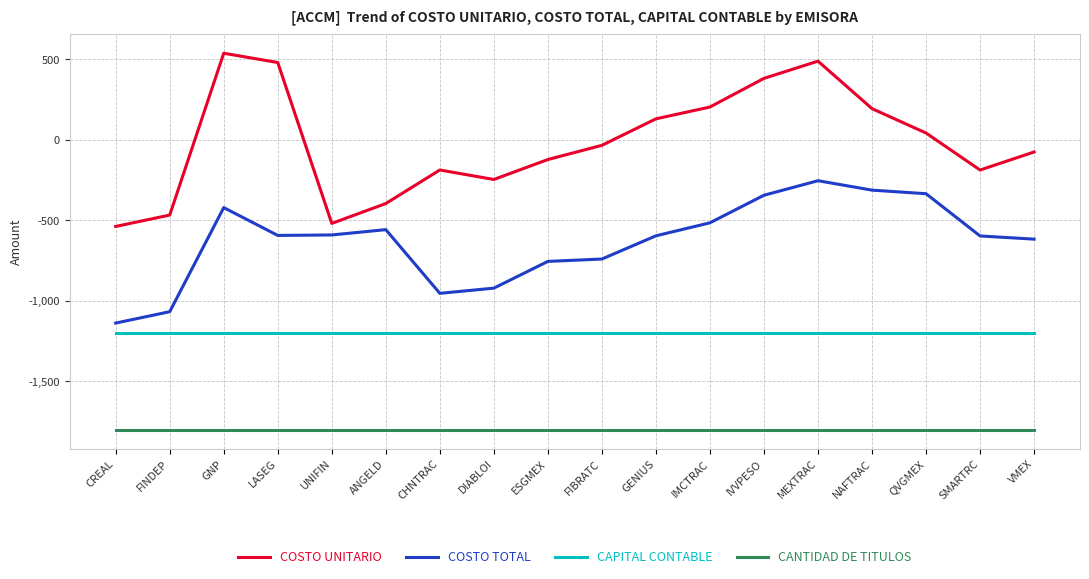

How many distinct data groups are displayed?

4